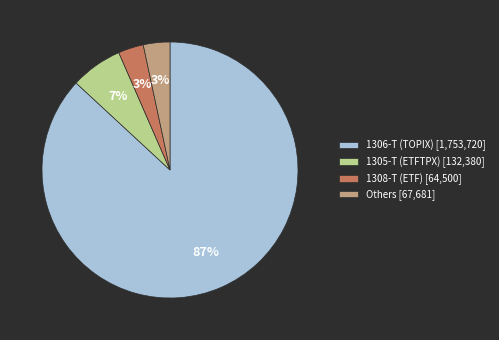

Which has a higher value, 1308-T (ETF) [64,500] or 1305-T (ETFTPX) [132,380]?

1305-T (ETFTPX) [132,380]